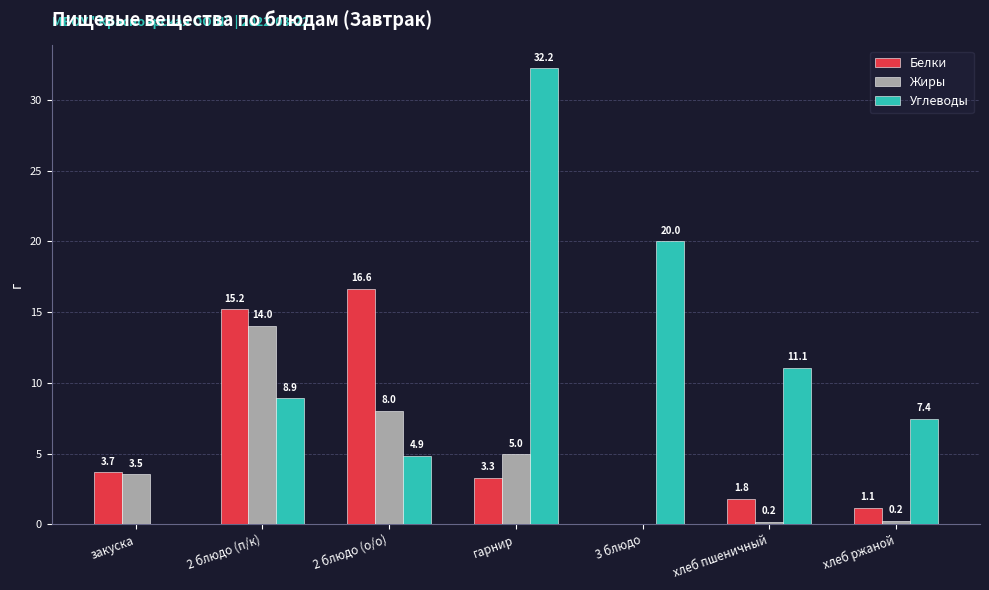

What are all the series names shown in the legend?

Белки, Жиры, Углеводы